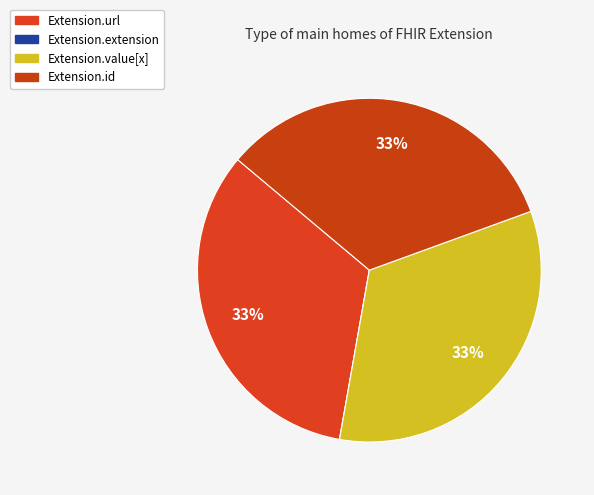

What is the largest slice in the pie chart?

Extension.url